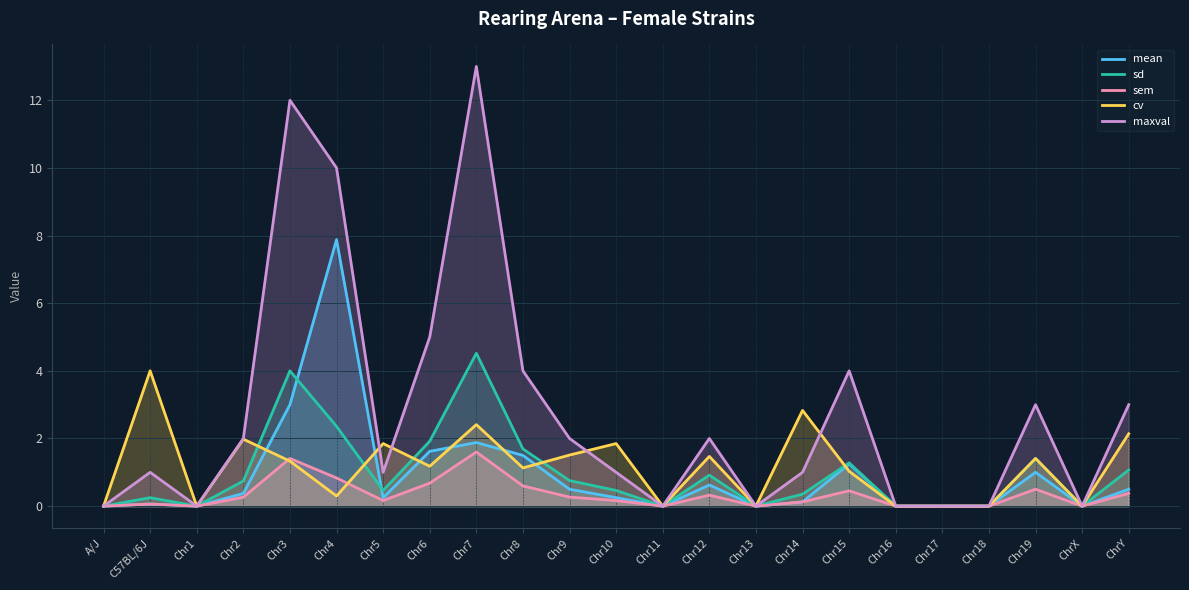

Reading left to right, transcribe all the data shown in this chart.

mean: 0.0	0.1	0.0	0.4	3.0	7.9	0.2	1.6	1.9	1.5	0.5	0.2	0.0	0.6	0.0	0.1	1.2	0.0	0.0	0.0	1.0	0.0	0.5
sd: 0.0	0.2	0.0	0.7	4.0	2.4	0.5	1.9	4.5	1.7	0.8	0.5	0.0	0.9	0.0	0.4	1.3	0.0	0.0	0.0	1.4	0.0	1.1
sem: 0.0	0.1	0.0	0.3	1.4	0.8	0.2	0.7	1.6	0.6	0.3	0.2	0.0	0.3	0.0	0.1	0.5	0.0	0.0	0.0	0.5	0.0	0.4
cv: 0.0	4.0	0.0	2.0	1.3	0.3	1.9	1.2	2.4	1.1	1.5	1.9	0.0	1.5	0.0	2.8	1.0	0.0	0.0	0.0	1.4	0.0	2.1
maxval: 0.0	1.0	0.0	2.0	12.0	10.0	1.0	5.0	13.0	4.0	2.0	1.0	0.0	2.0	0.0	1.0	4.0	0.0	0.0	0.0	3.0	0.0	3.0